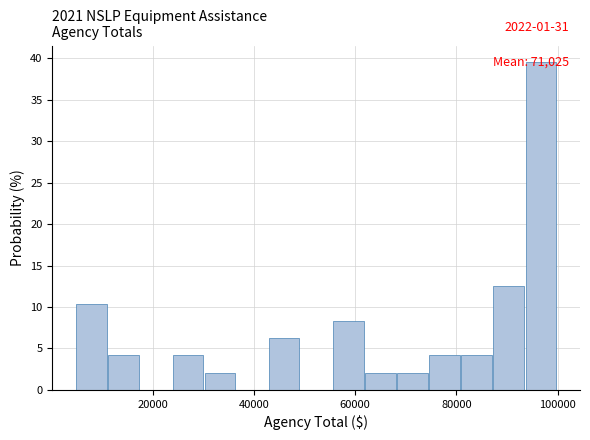

Read against the x-axis, roughly where is the centre of the tallest bar?

96000